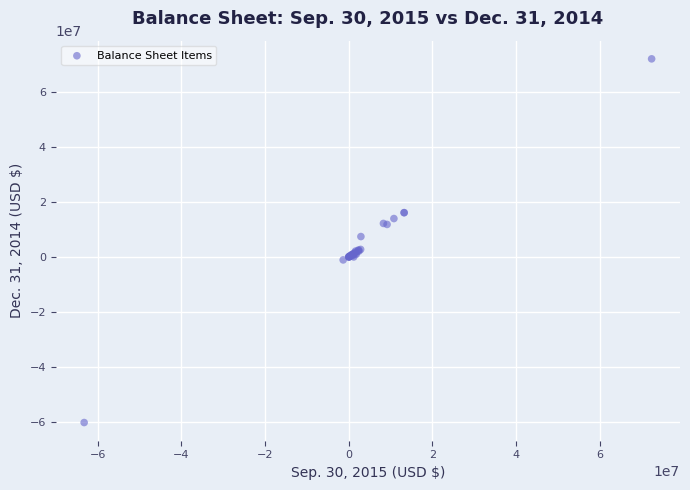

What Y value in the scatter plot is closest to 5899170?

7399636